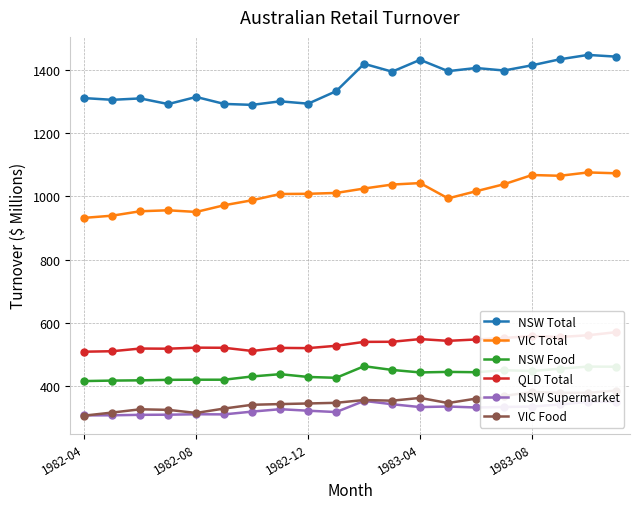

Is it true that NSW Food equals 443.0 at 1983-04?

True